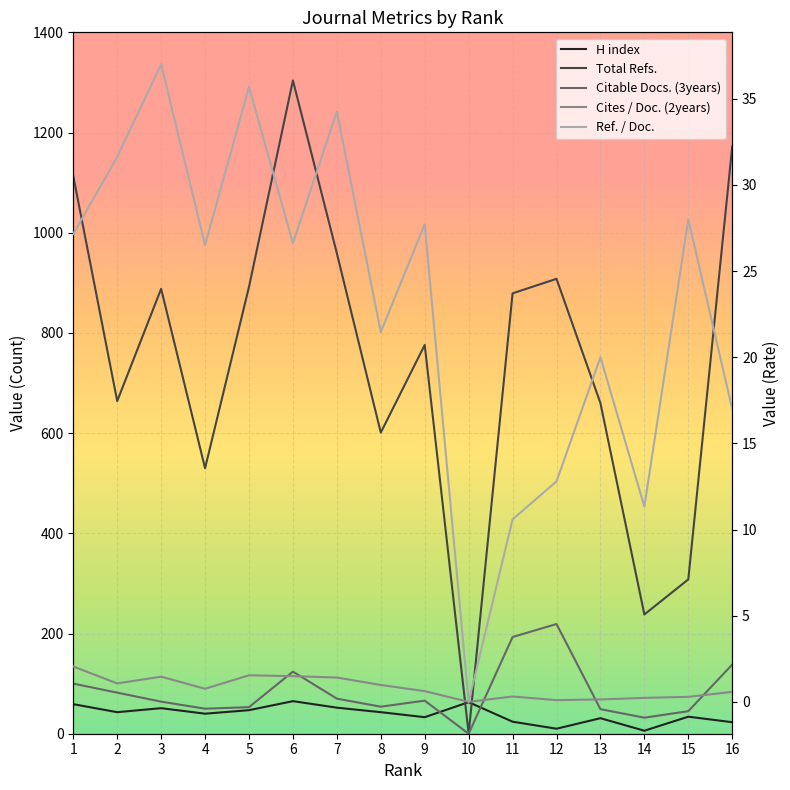

Reading right to left, what are all the values shown in this chart?

H index: 16=23.0	15=34.0	14=6.0	13=31.0	12=10.0	11=24.0	10=63.0	9=33.0	8=43.0	7=52.0	6=65.0	5=47.0	4=40.0	3=51.0	2=43.0	1=59.0
Total Refs.: 16=1172.0	15=308.0	14=238.0	13=660.0	12=908.0	11=879.0	10=0.0	9=776.0	8=601.0	7=959.0	6=1304.0	5=892.0	4=530.0	3=888.0	2=664.0	1=1113.0
Citable Docs. (3years): 16=138.0	15=45.0	14=32.0	13=49.0	12=219.0	11=193.0	10=0.0	9=66.0	8=54.0	7=70.0	6=124.0	5=53.0	4=50.0	3=64.0	2=82.0	1=100.0
Cites / Doc. (2years): 16=0.6	15=0.3	14=0.2	13=0.1	12=0.1	11=0.3	10=0.0	9=0.6	8=1.0	7=1.4	6=1.5	5=1.5	4=0.8	3=1.5	2=1.1	1=2.0
Ref. / Doc.: 16=17.0	15=28.0	14=11.3	13=20.0	12=12.8	11=10.6	10=0.0	9=27.7	8=21.5	7=34.2	6=26.6	5=35.7	4=26.5	3=37.0	2=31.6	1=27.1